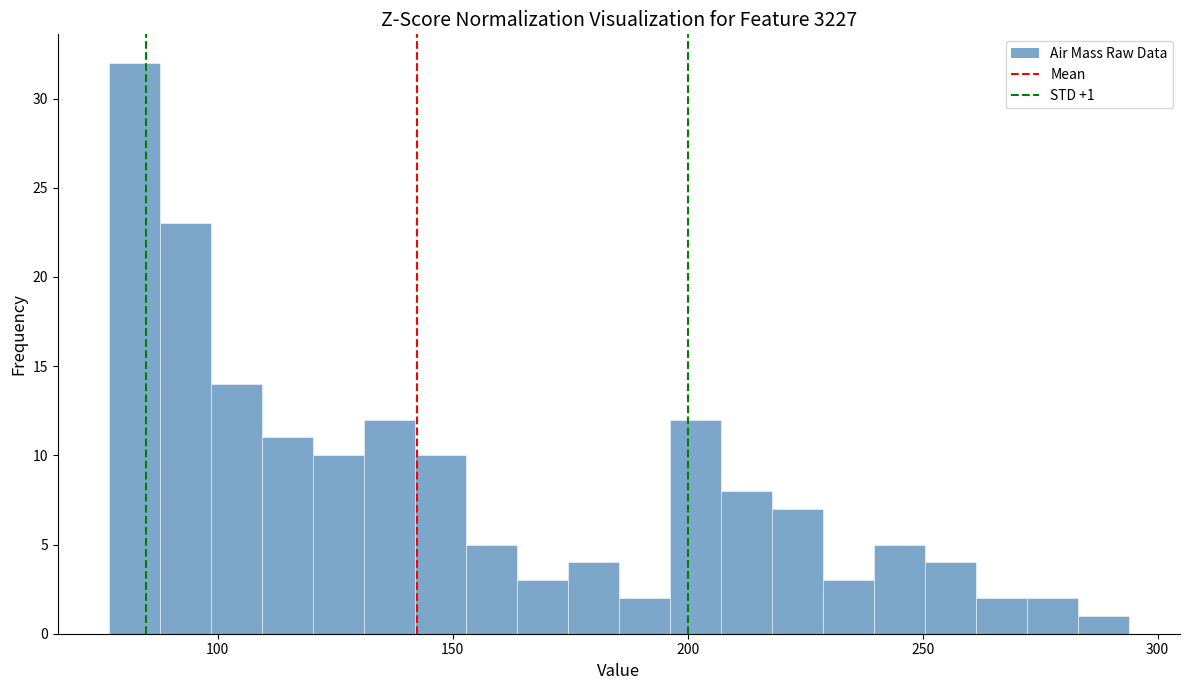

Read against the x-axis, roughly where is the centre of the tallest bar?

80